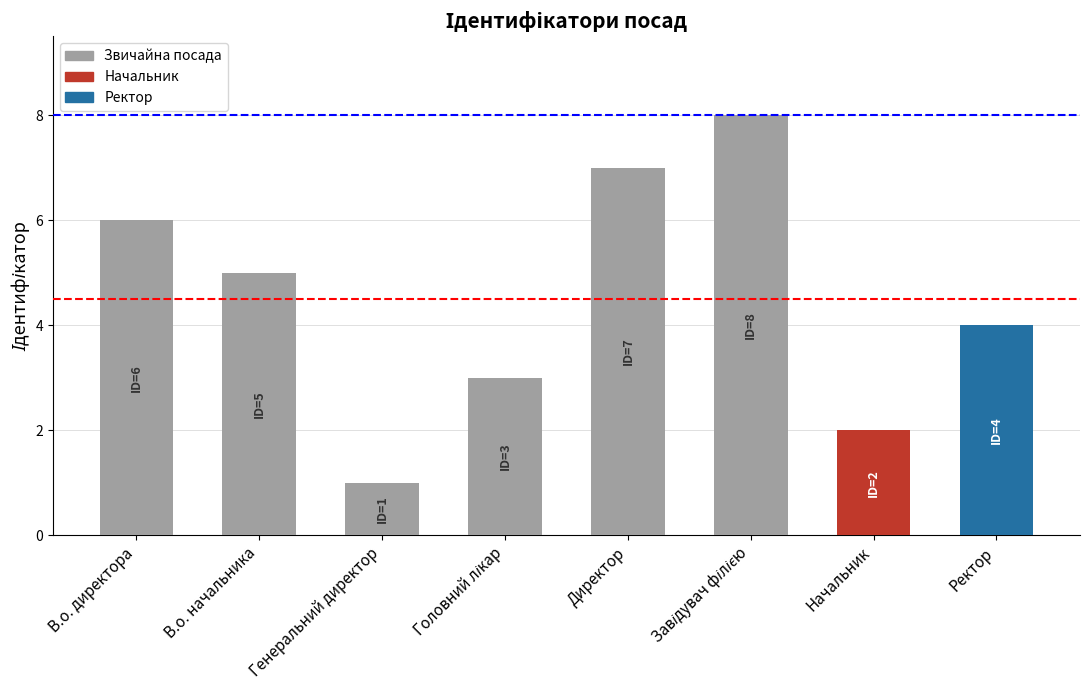

What is the sum of all values?

36